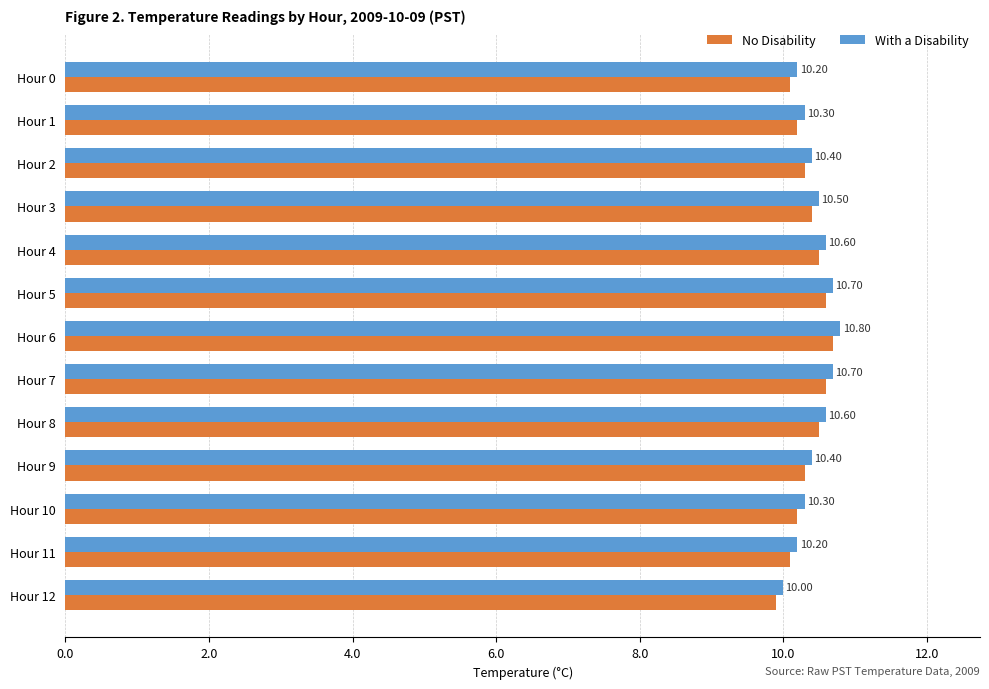

List the series in order of their overall mean, lowest first.

No Disability, With a Disability